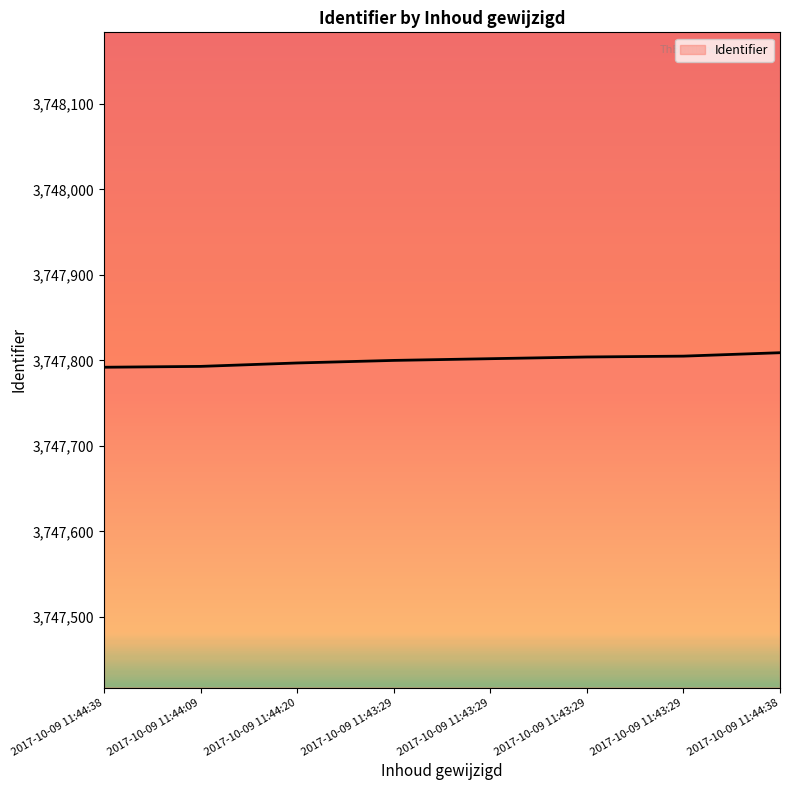

Reading left to right, list all the values displayed in this chart.

2017-10-09 11:44:38=3747792	2017-10-09 11:44:09=3747793	2017-10-09 11:44:20=3747797	2017-10-09 11:43:29=3747800	2017-10-09 11:43:29=3747802	2017-10-09 11:43:29=3747804	2017-10-09 11:43:29=3747805	2017-10-09 11:44:38=3747809